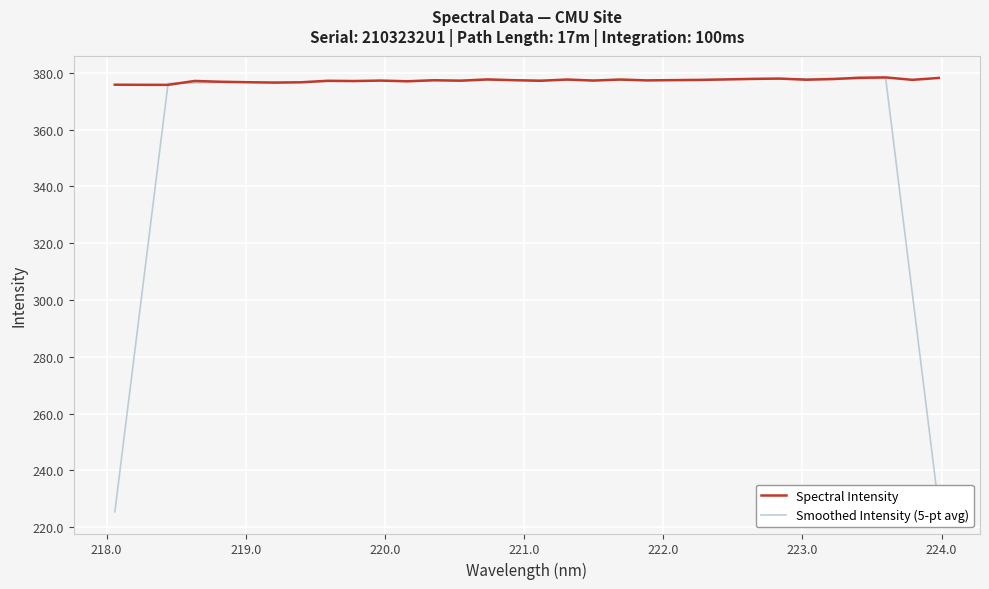

What is the maximum value shown in the chart?

378.3